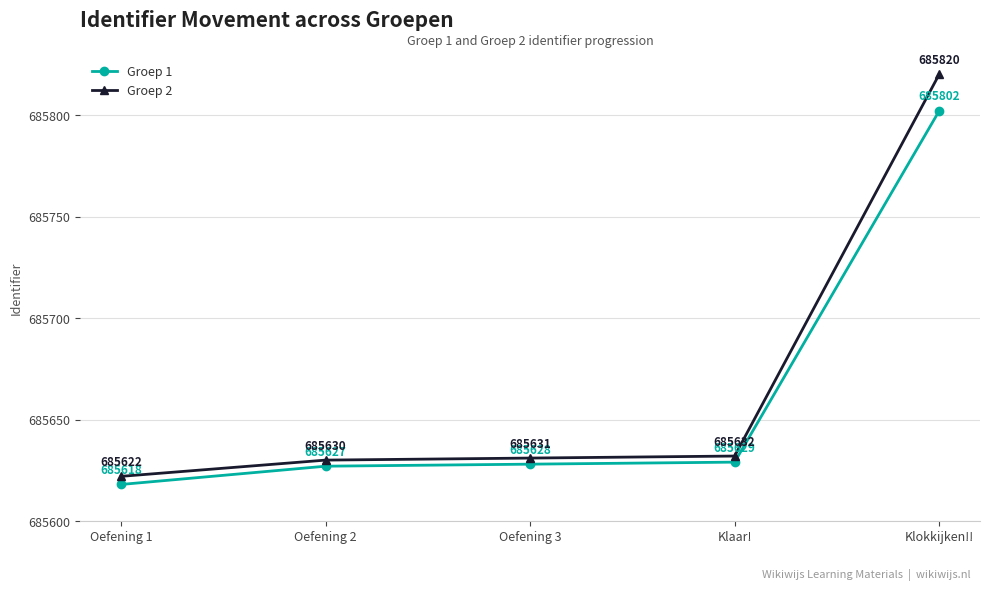

Reading left to right, what are all the values shown in this chart?

Groep 1: Oefening 1=685618	Oefening 2=685627	Oefening 3=685628	Klaar!=685629	Klokkijken!!=685802
Groep 2: Oefening 1=685622	Oefening 2=685630	Oefening 3=685631	Klaar!=685632	Klokkijken!!=685820